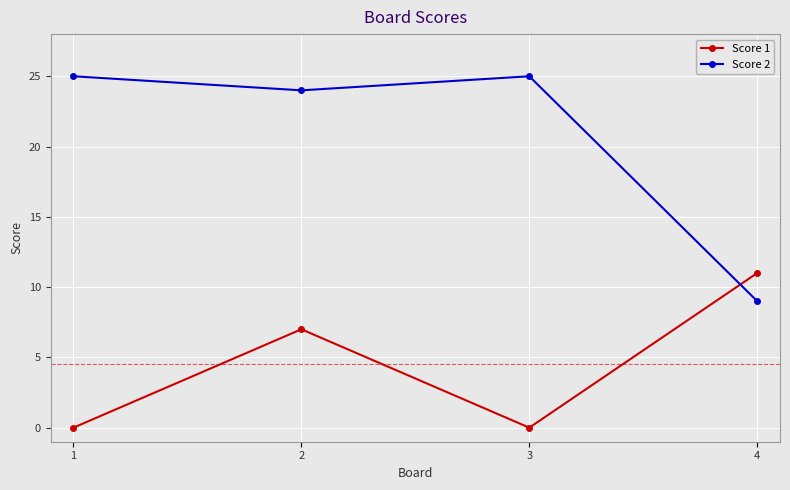

After their last crossing, which series has the higher values: Score 1 or Score 2?

Score 1